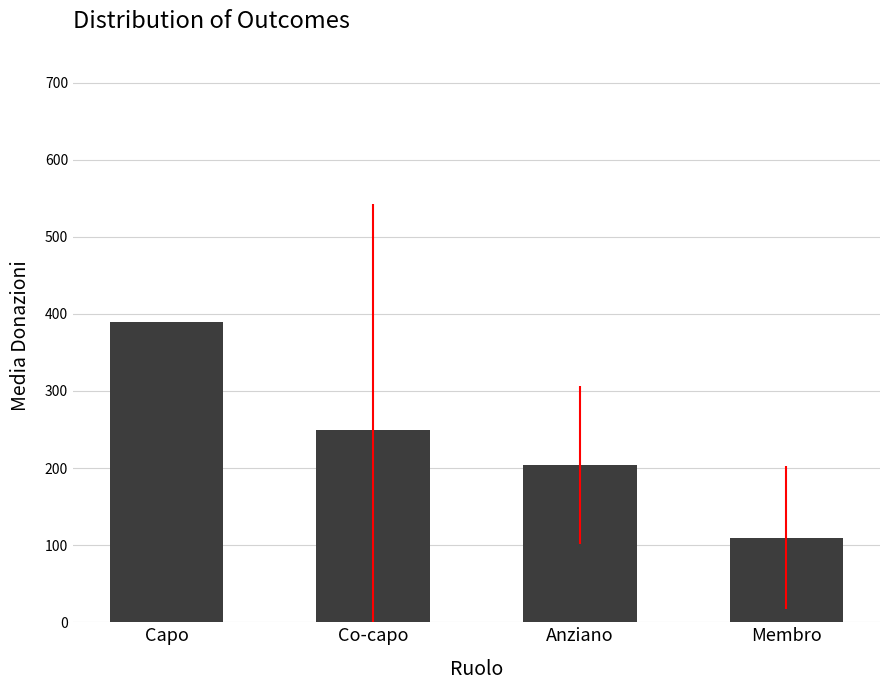

Reading right to left, extract all data points from this chart.

109.8	203.9	249.2	390.0